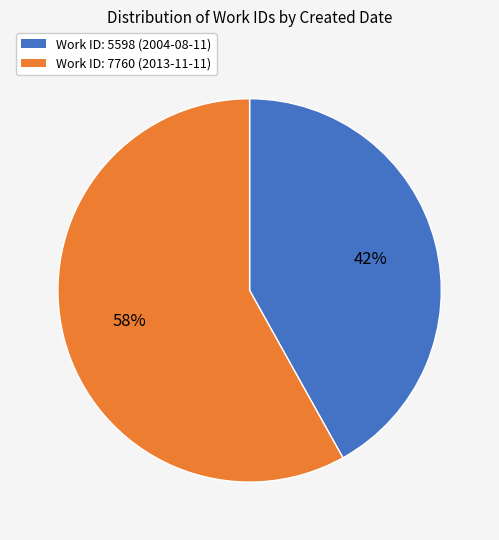

Which category has the biggest portion of the pie?

Work ID: 7760 (2013-11-11)